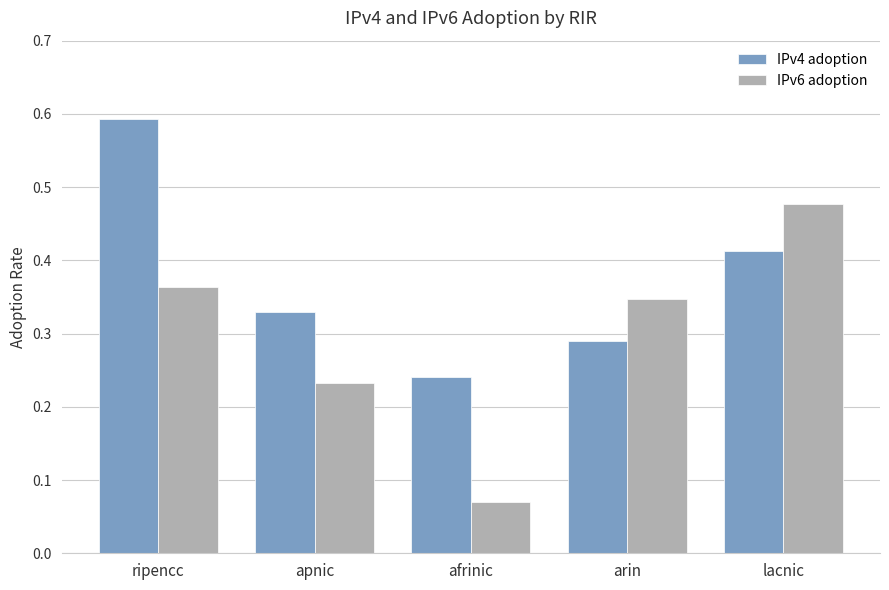

Is the value of IPv4 adoption at afrinic greater than the value of IPv6 adoption at apnic?

Yes